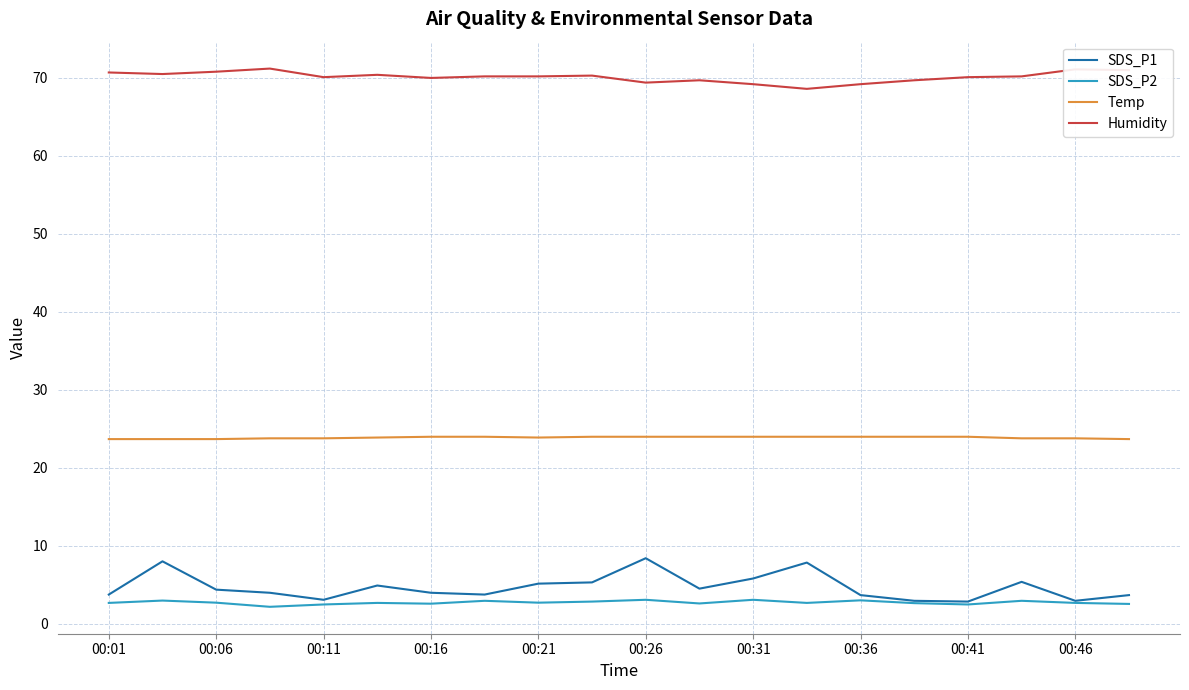

True or false: SDS_P1 and Temp intersect in this chart.

False